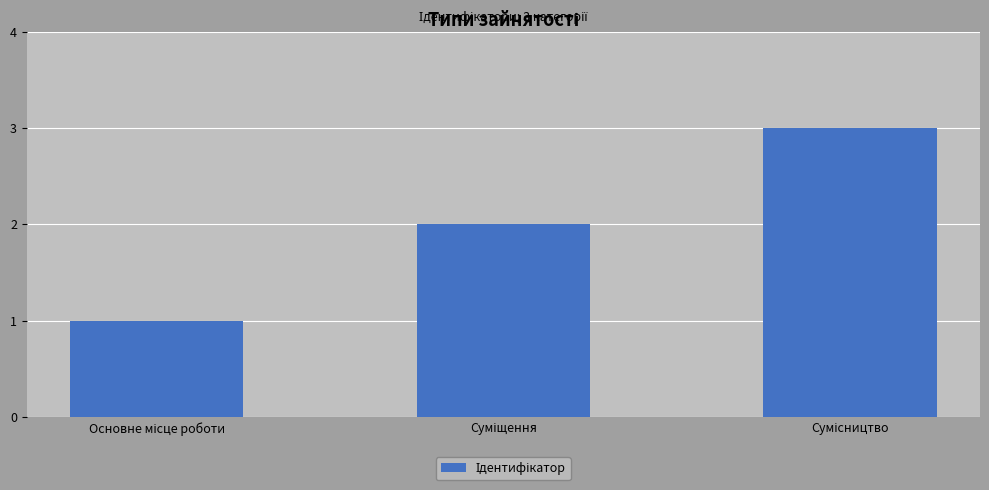

What is the average value?

2